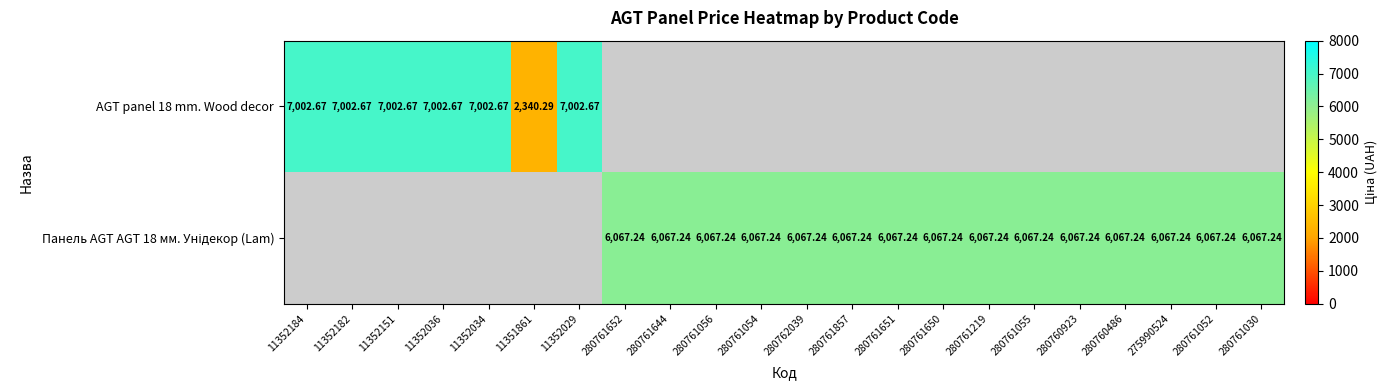

Which category has the lowest value in the AGT panel 18 mm. Wood decor series?

11351861